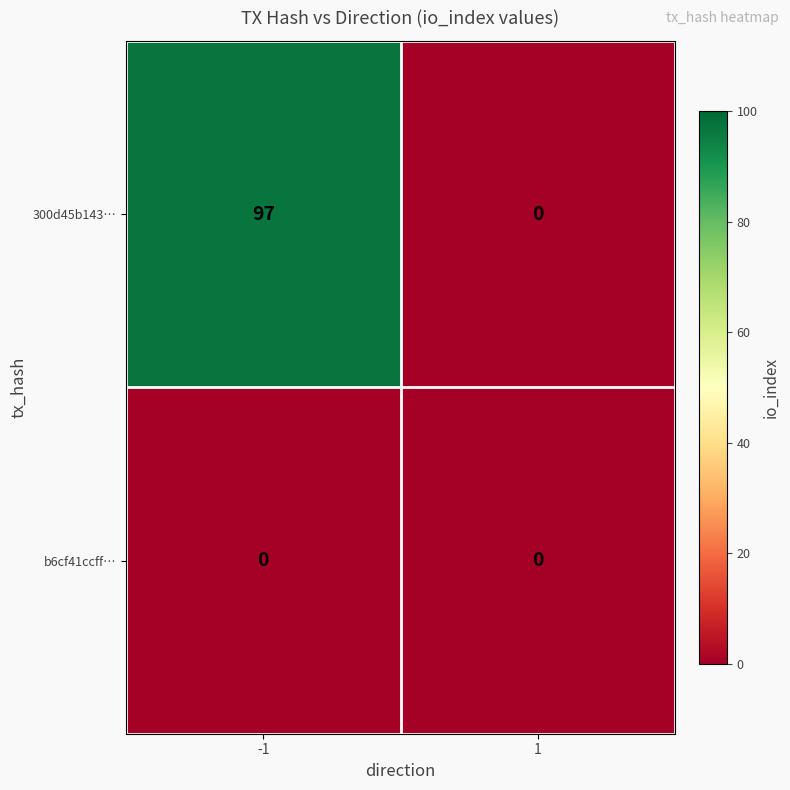

What is the difference between the 300d45b143… values at 1 and -1?

97